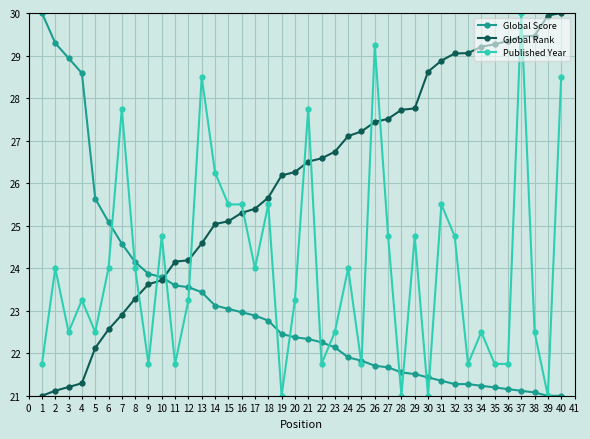

Where does the Global Rank series first go above 26?

19